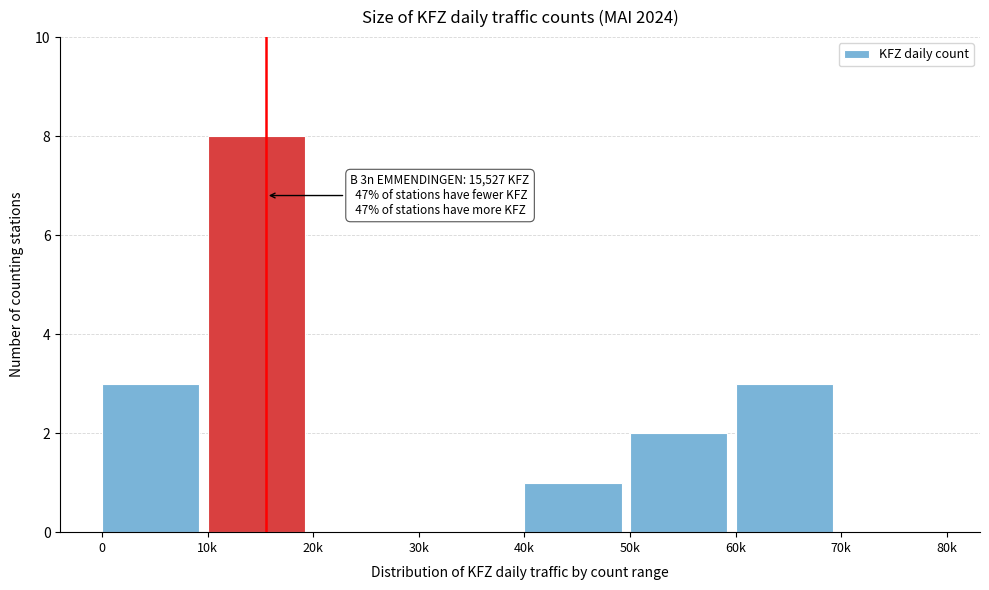

Reading right to left, what are all the values shown in this chart?

70k=0	60k=3	50k=2	40k=1	30k=0	20k=0	10k=8	0=3